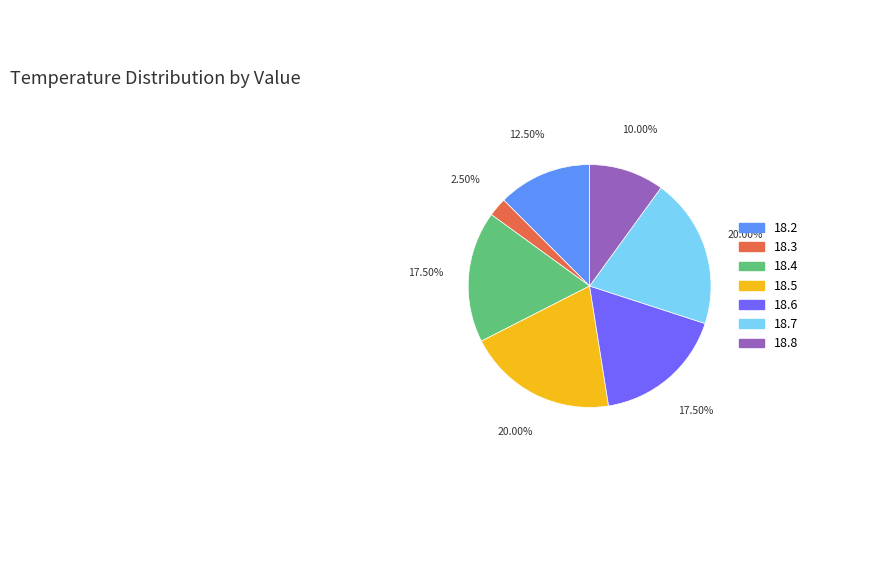

Does any single category account for the majority?

No